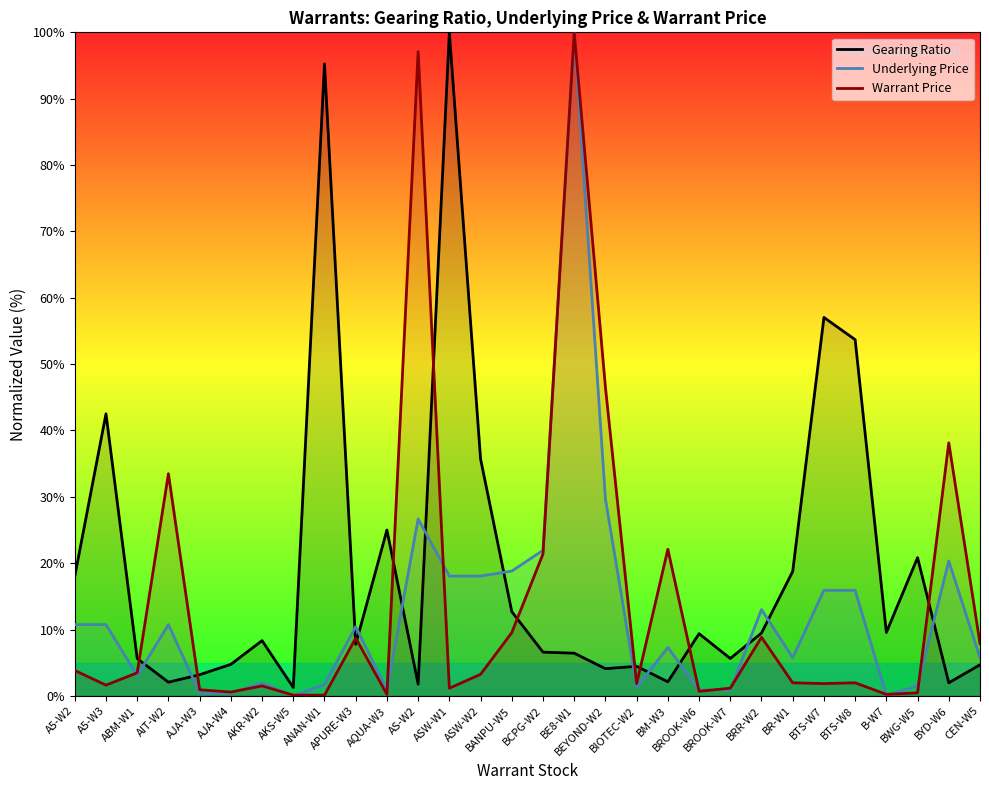

Is the value of Warrant Price at BEYOND-W2 greater than the value of Gearing Ratio at BROOK-W7?

Yes